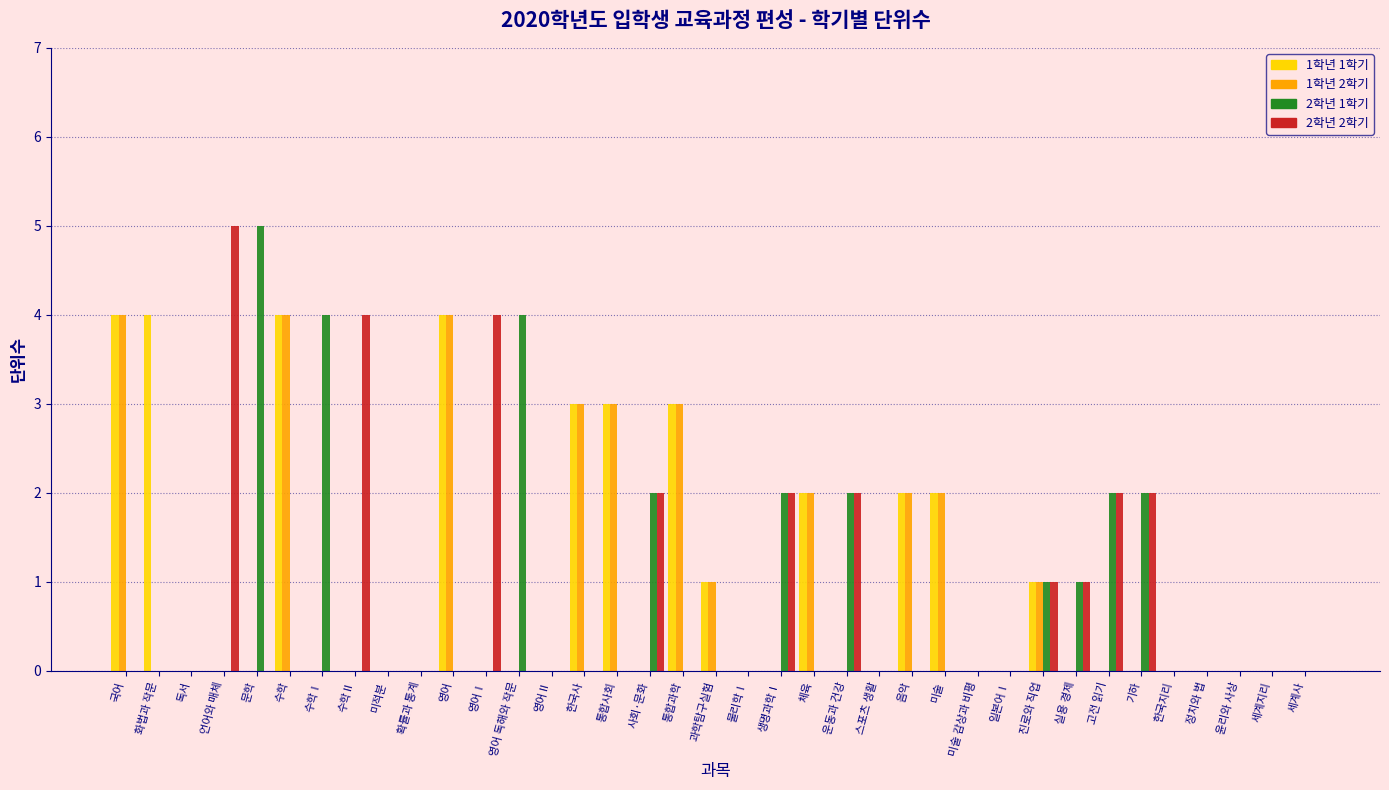

Is the value of 1학년 2학기 at 세계사 greater than the value of 2학년 2학기 at 영어Ⅰ?

No